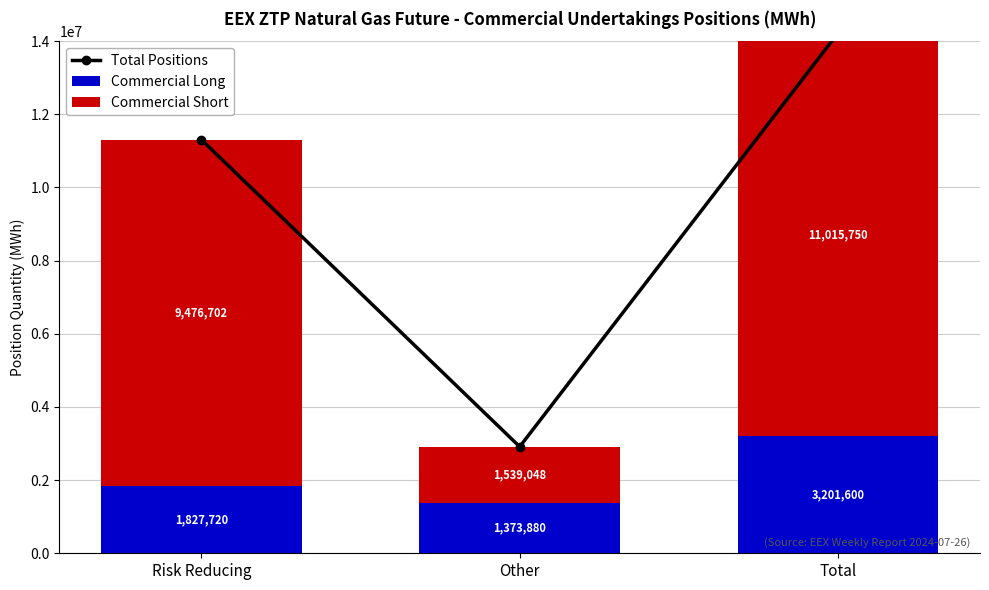

What is the value of the Commercial Long bar at the 3rd from the left?

3201600